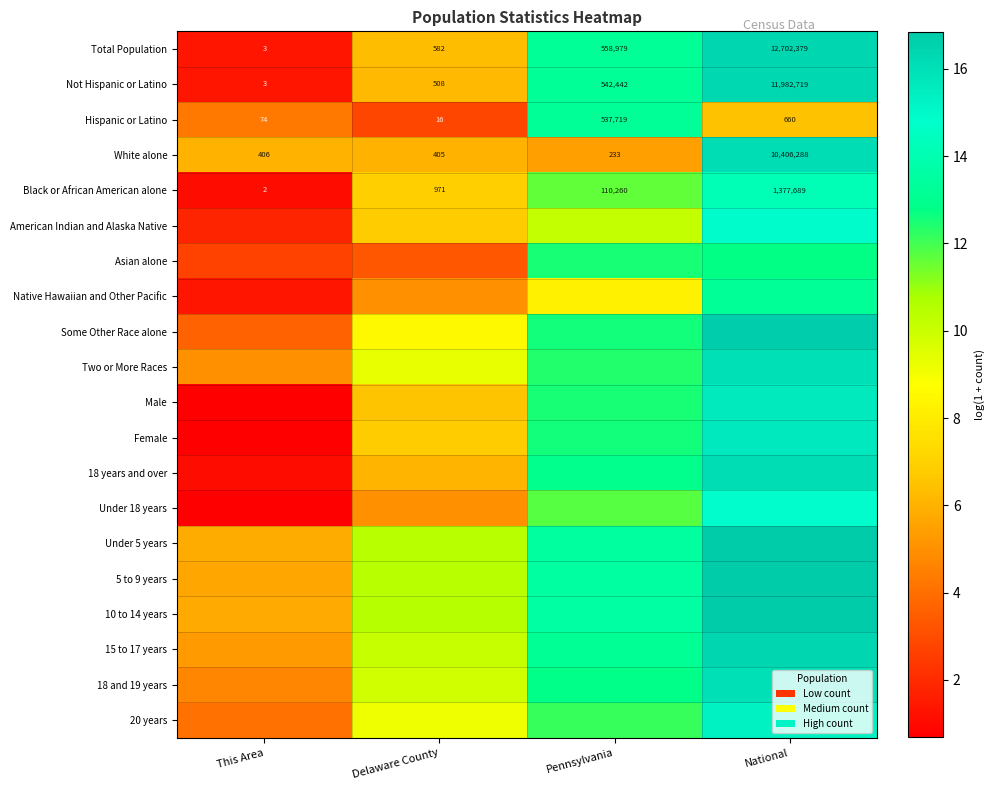

Rank the series at This Area from highest to lowest value.

White alone, Under 5 years, 10 to 14 years, 5 to 9 years, 15 to 17 years, Two or More Races, 18 and 19 years, Hispanic or Latino, 20 years, Some Other Race alone, Asian alone, American Indian and Alaska Native, Total Population, Not Hispanic or Latino, Native Hawaiian and Other Pacific, Black or African American alone, 18 years and over, Male, Female, Under 18 years